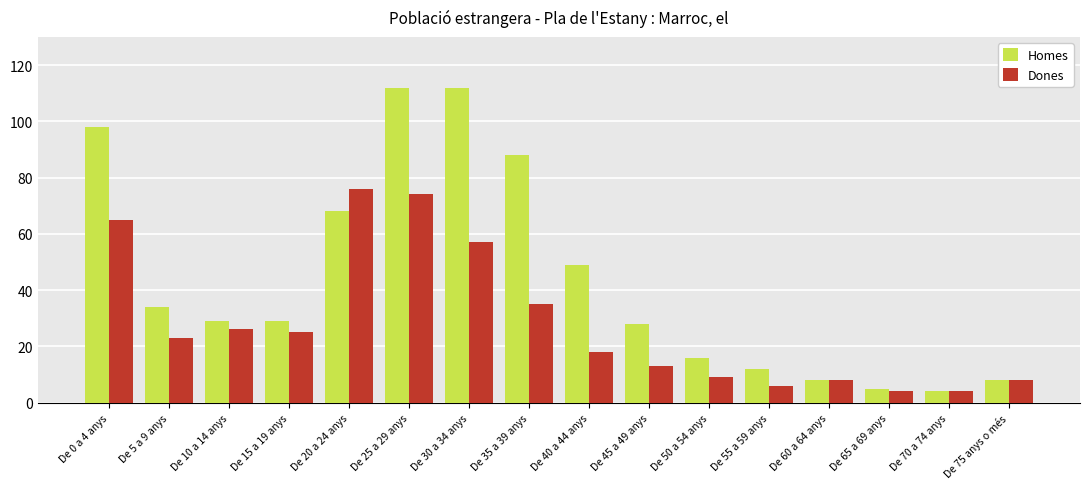

Reading left to right, list all the values displayed in this chart.

Homes: 98	34	29	29	68	112	112	88	49	28	16	12	8	5	4	8
Dones: 65	23	26	25	76	74	57	35	18	13	9	6	8	4	4	8